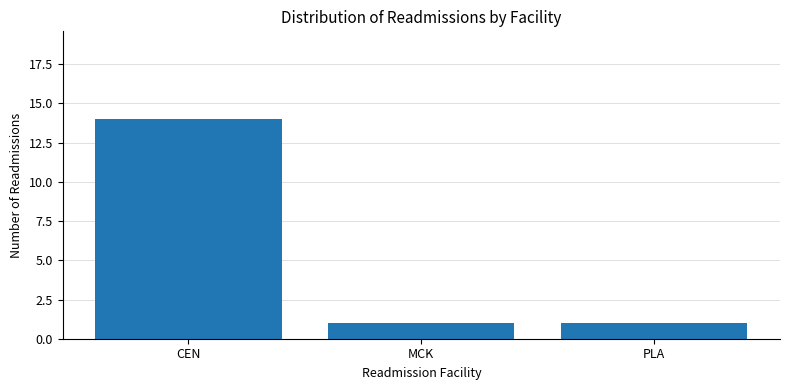

What is the average value?

5